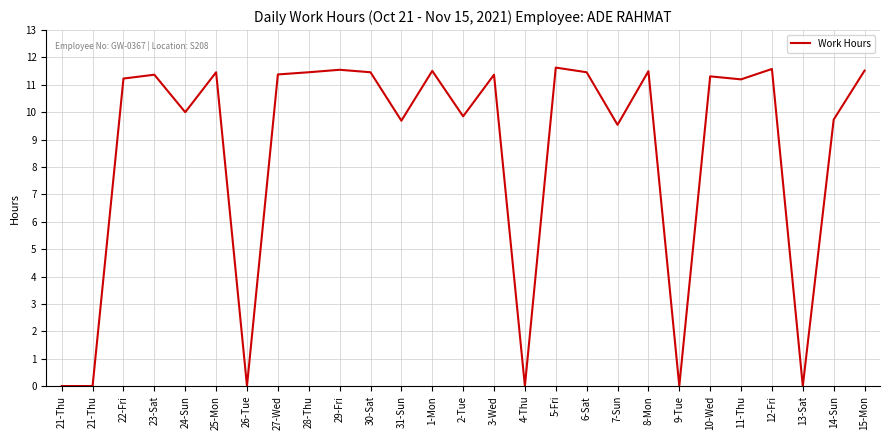

Between 2-Tue and 12-Fri, which is larger?

12-Fri